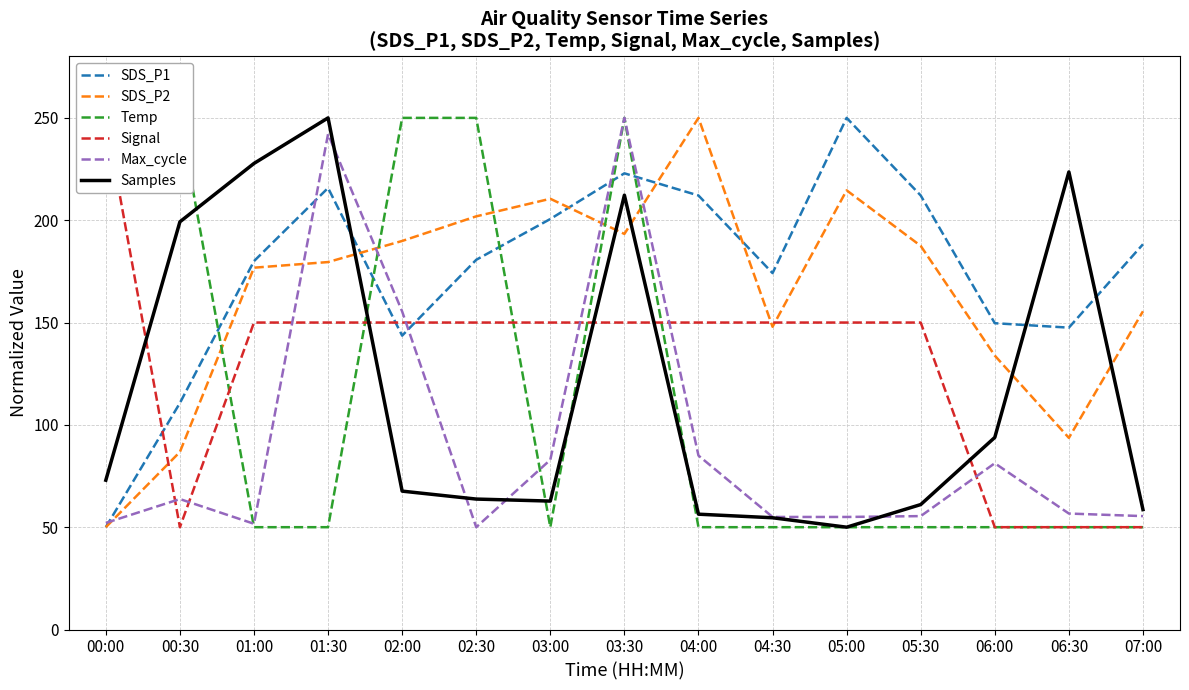

The value of Max_cycle at 05:30 is 85.9. True or false?

False